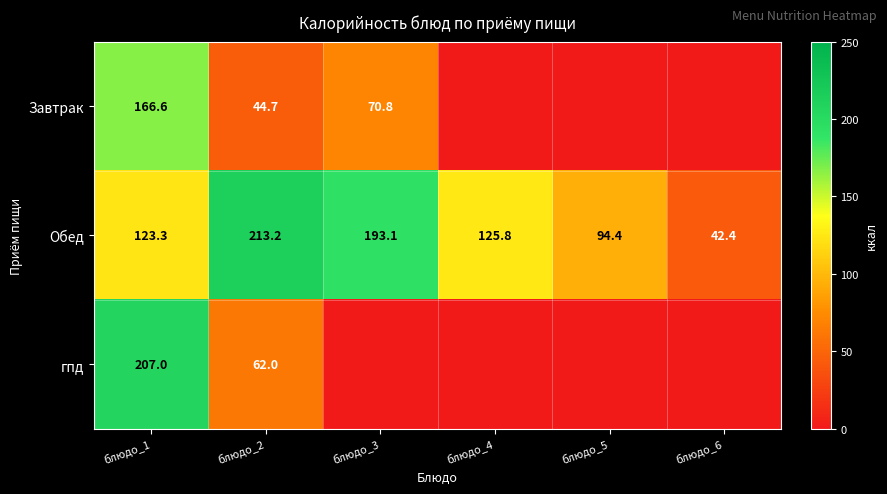

What is the difference between the second highest and minimum values in the Обед series?

150.7